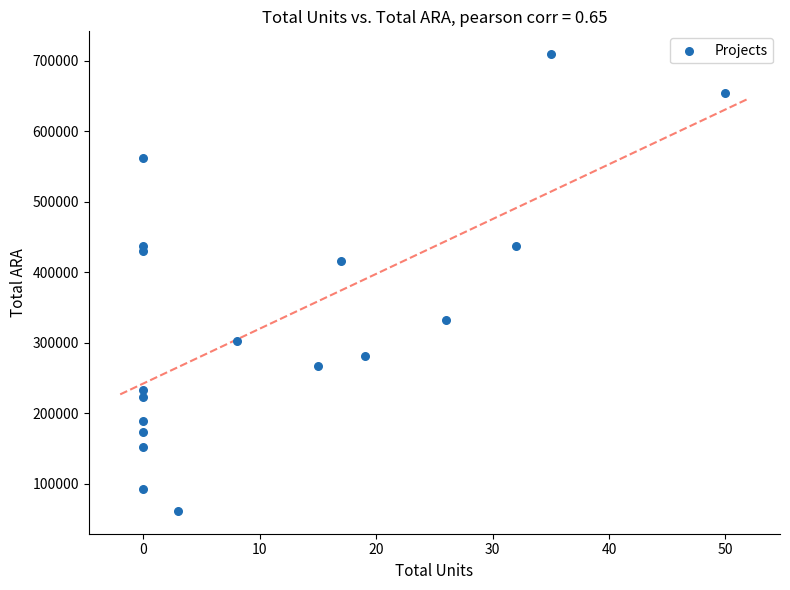

What Y value in the scatter plot is closest to 385346?

415632